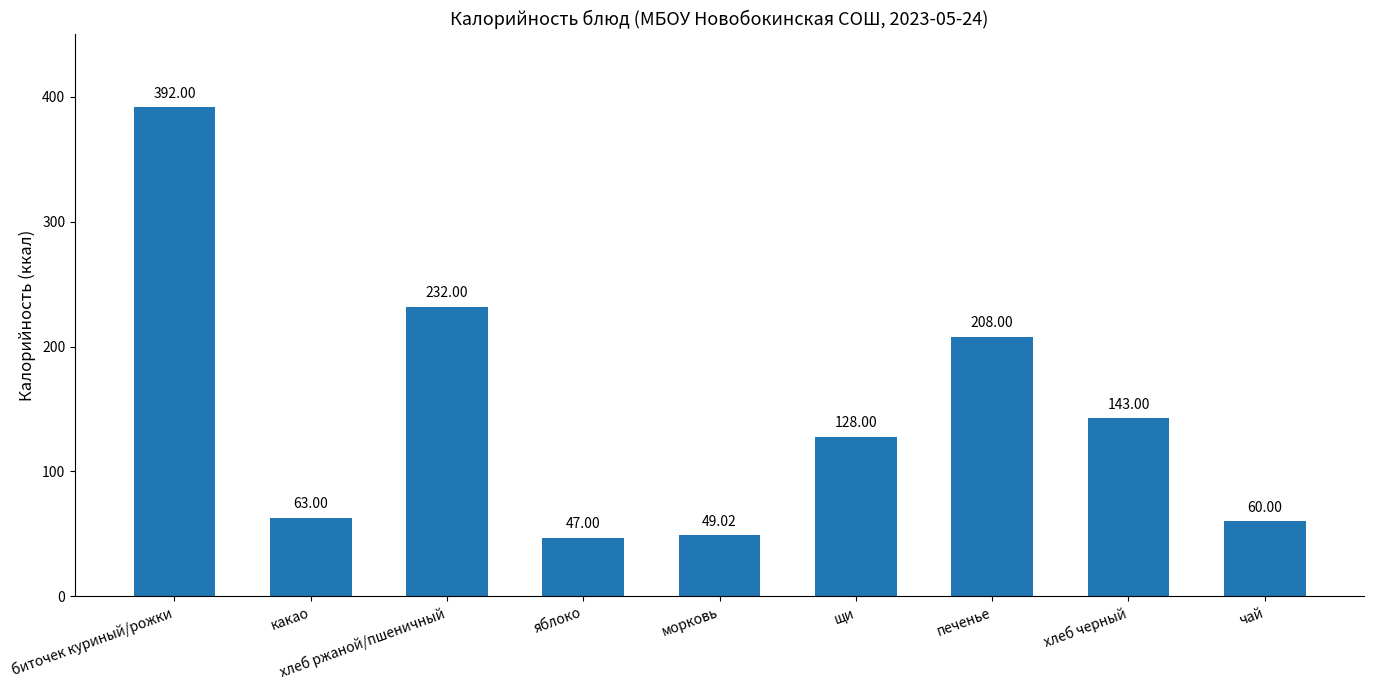

What is the value of the 4th bar from the left?

47.0